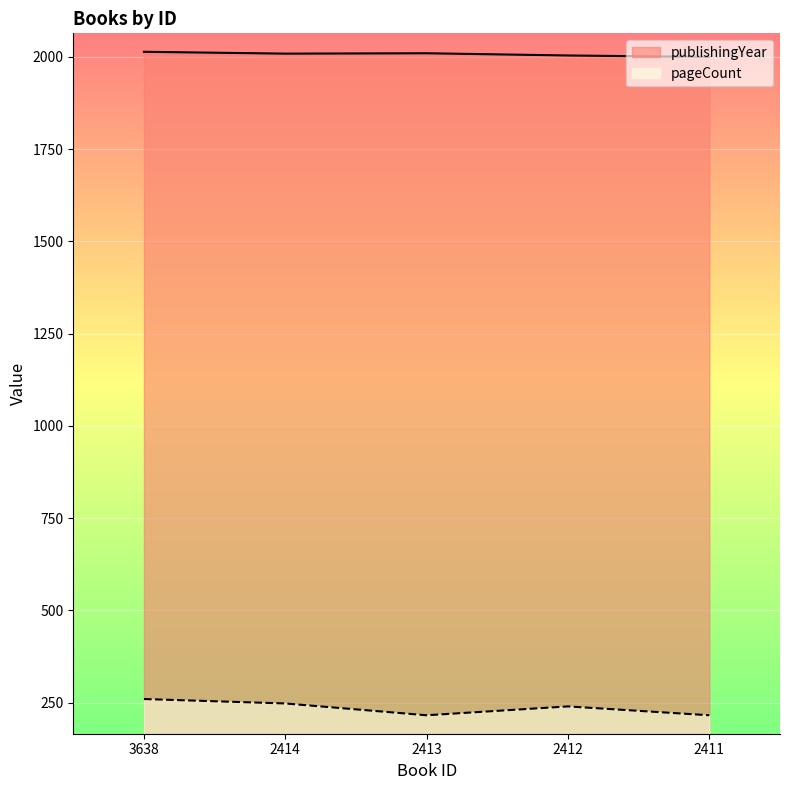

Where does the publishingYear series first go above 2009?

3638